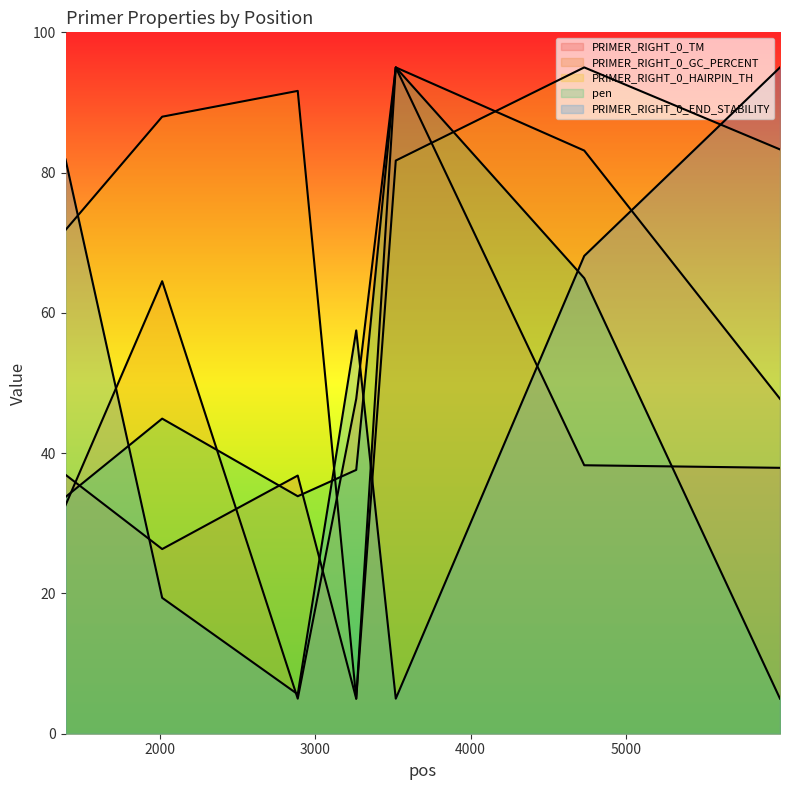

What is the lowest value of the pen series?

5.0